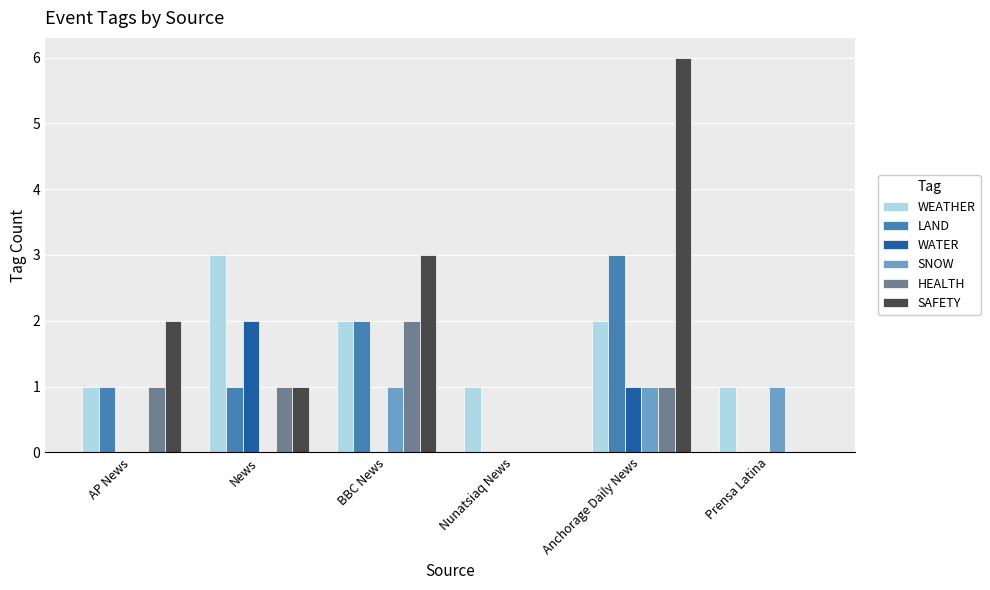

What are all the series names shown in the legend?

WEATHER, LAND, WATER, SNOW, HEALTH, SAFETY